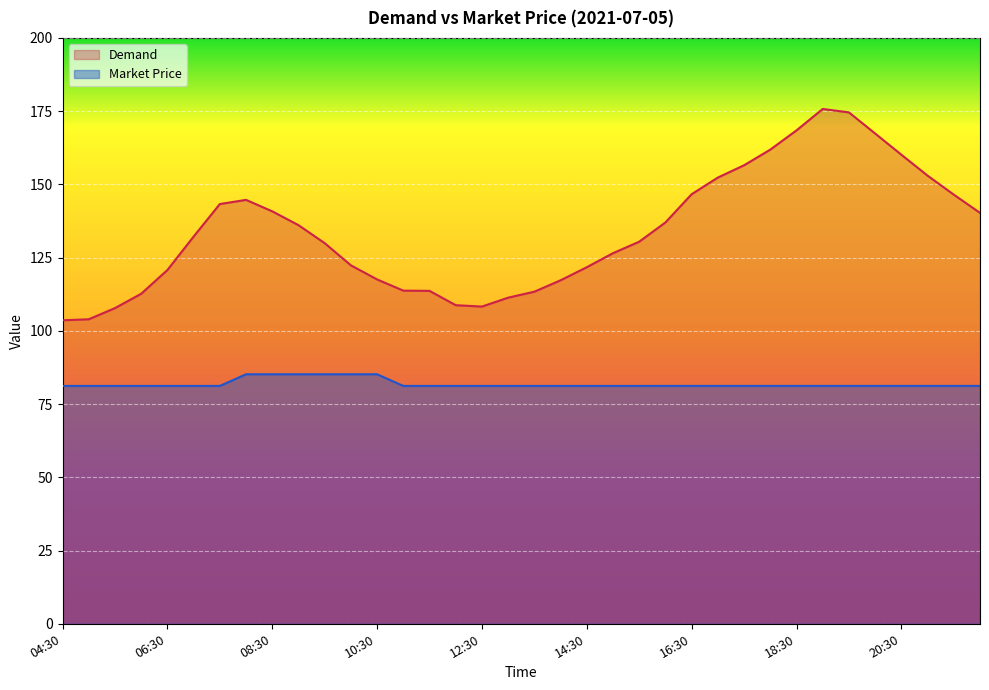

True or false: Demand has a value of 187.1 at 22:00.

False